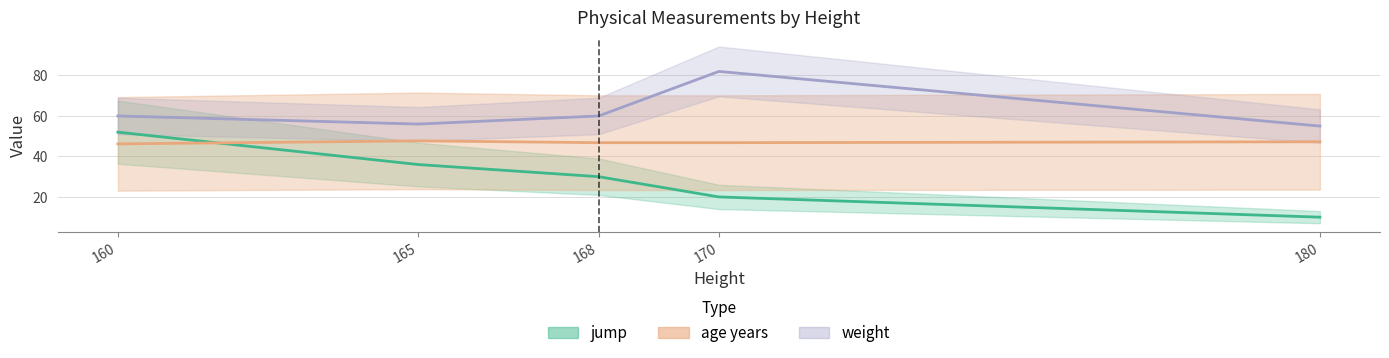

Does the chart have visible grid lines?

Yes